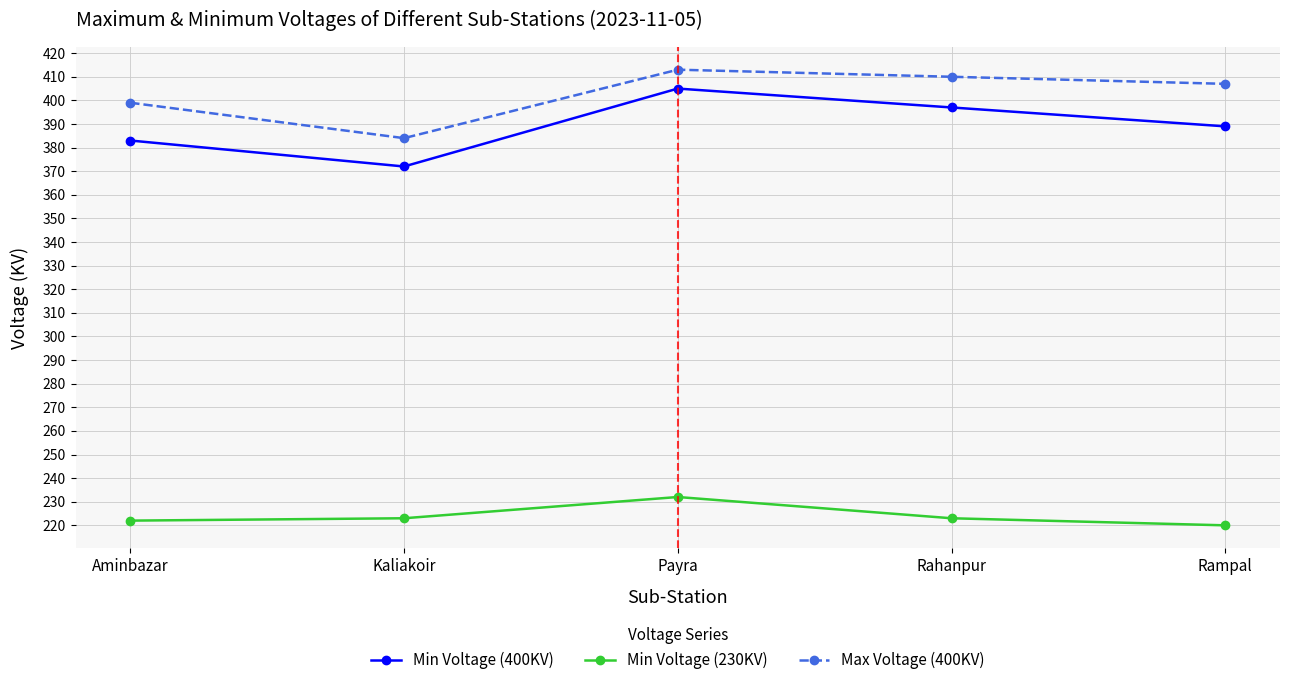

True or false: Min Voltage (230KV) and Min Voltage (400KV) cross at least once.

False